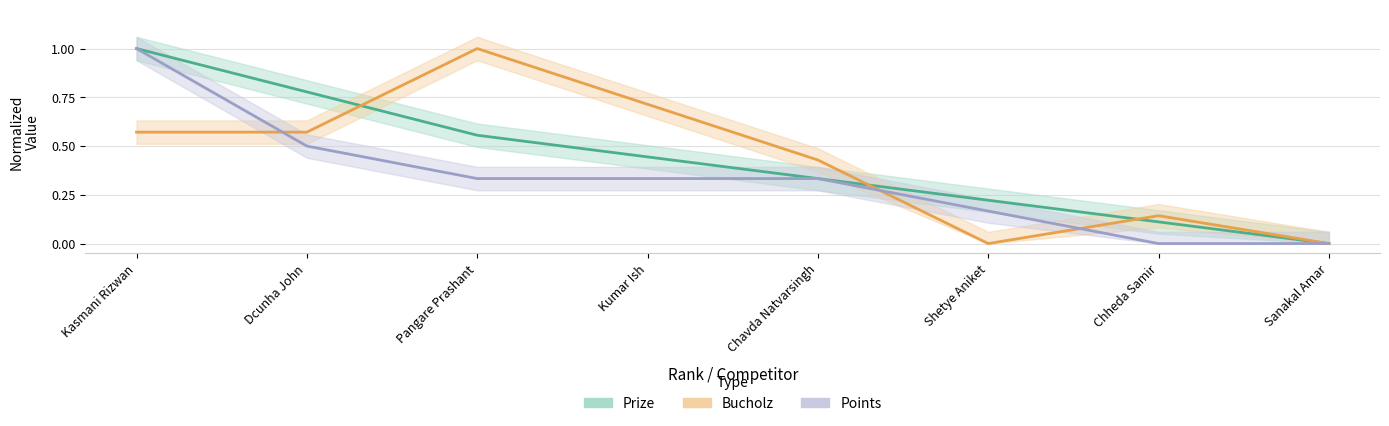

Count the Prize values in the range 0 to 1.

8